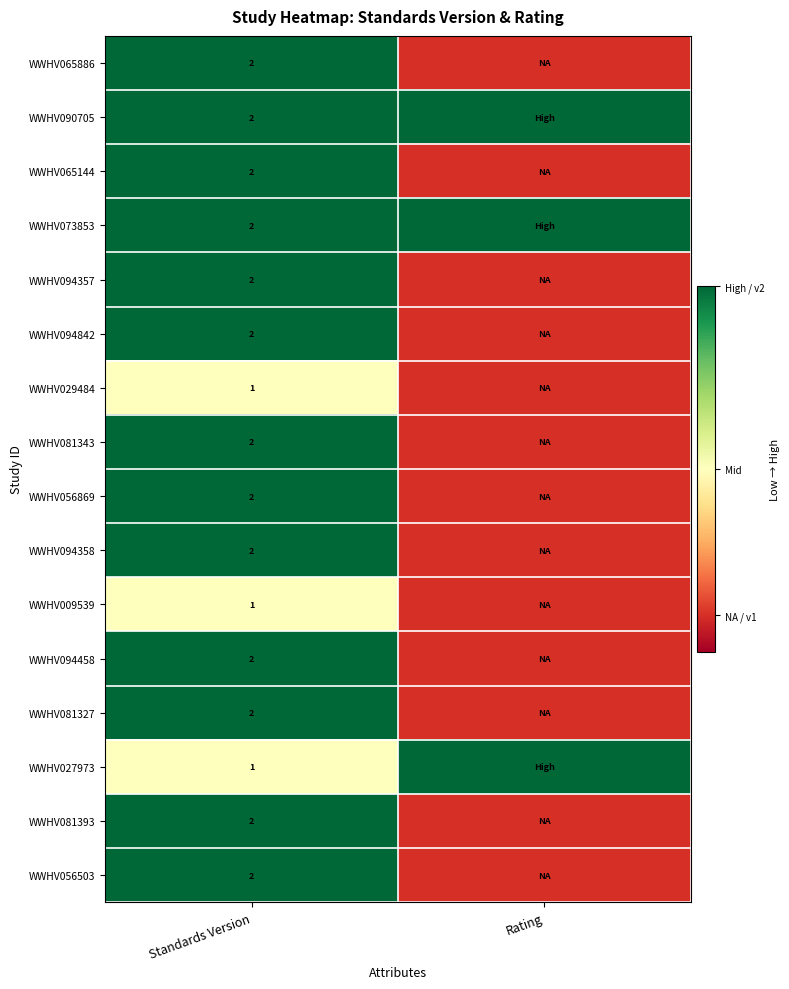

At which category is the sum across all series the highest?

Standards Version